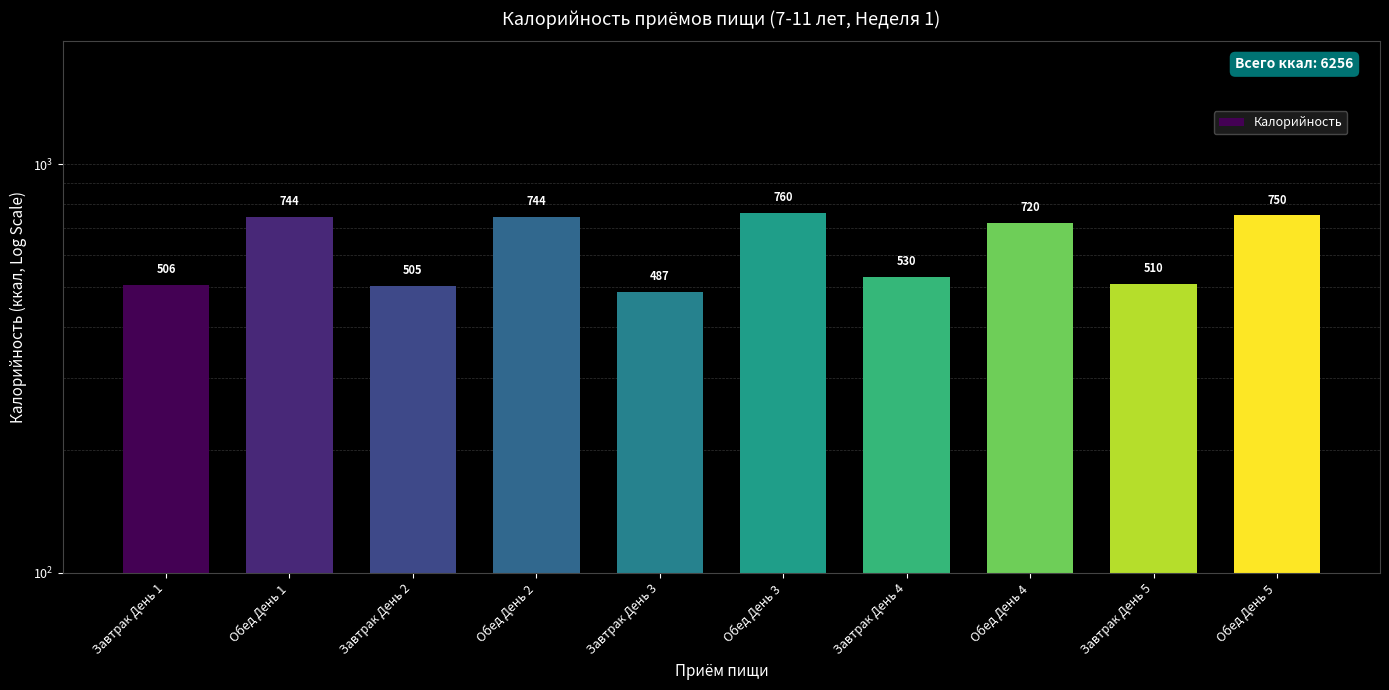

Reading right to left, list all the values displayed in this chart.

750.0	510.0	720.0	530.0	760.0	487.0	744.3	504.7	744.3	506.0